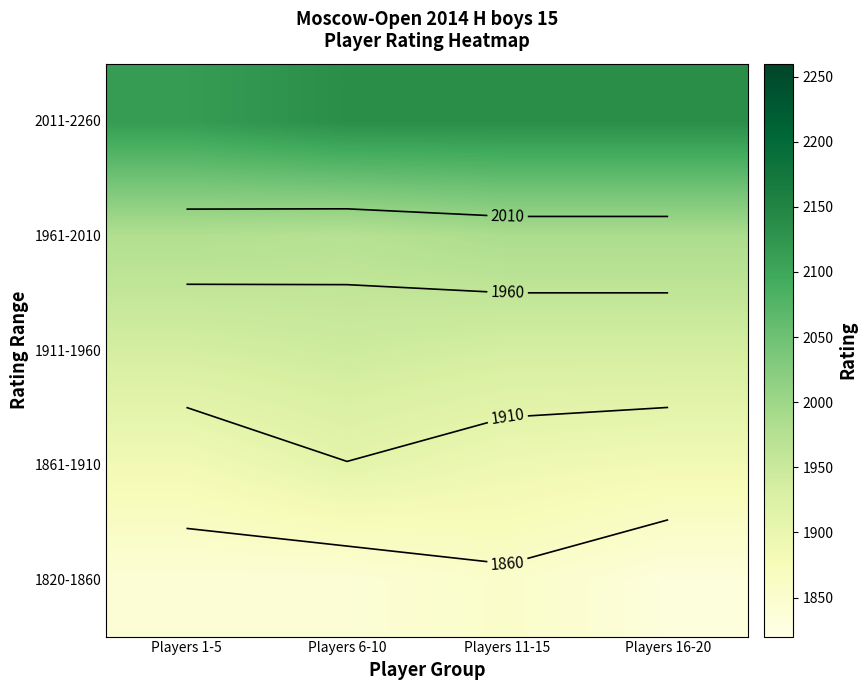

The value of 1961-2010 at Players 6-10 is 3108.7. True or false?

False